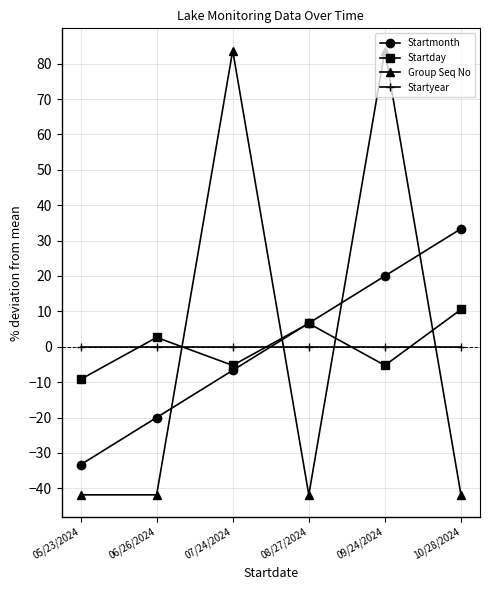

Which series ends up on top after the final intersection of Startday and Startmonth?

Startmonth